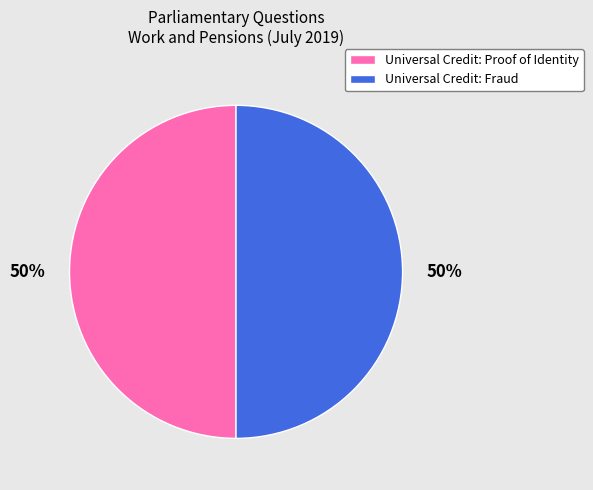

To the nearest percent, what portion does Universal Credit: Proof of Identity represent?

50%